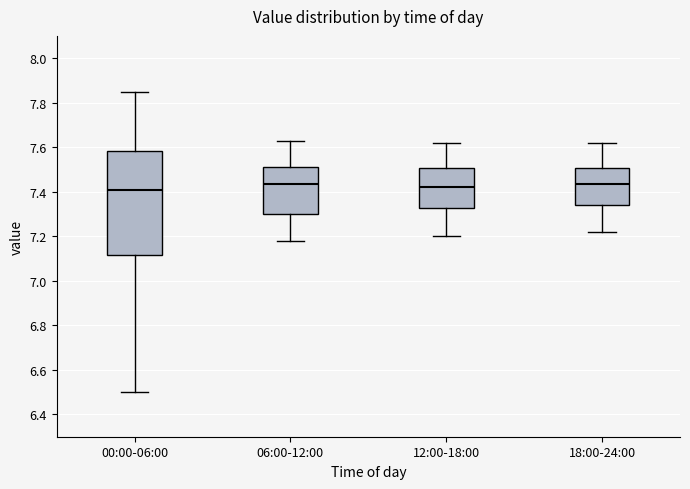

Where does the lower whisker of the box for 12:00-18:00 end on the y-axis? The values are not printed on the chart, so give them approximately, as read against the axis.

7.20